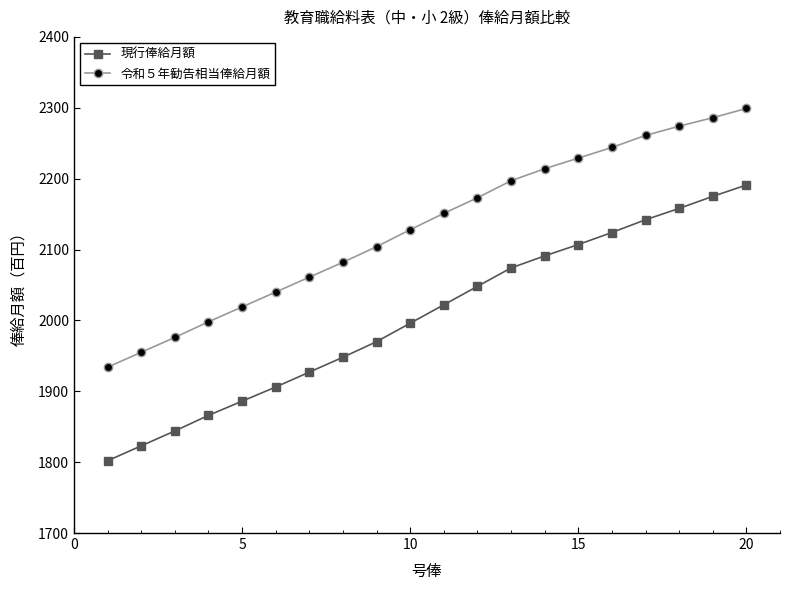

Count the number of data series in this chart.

2